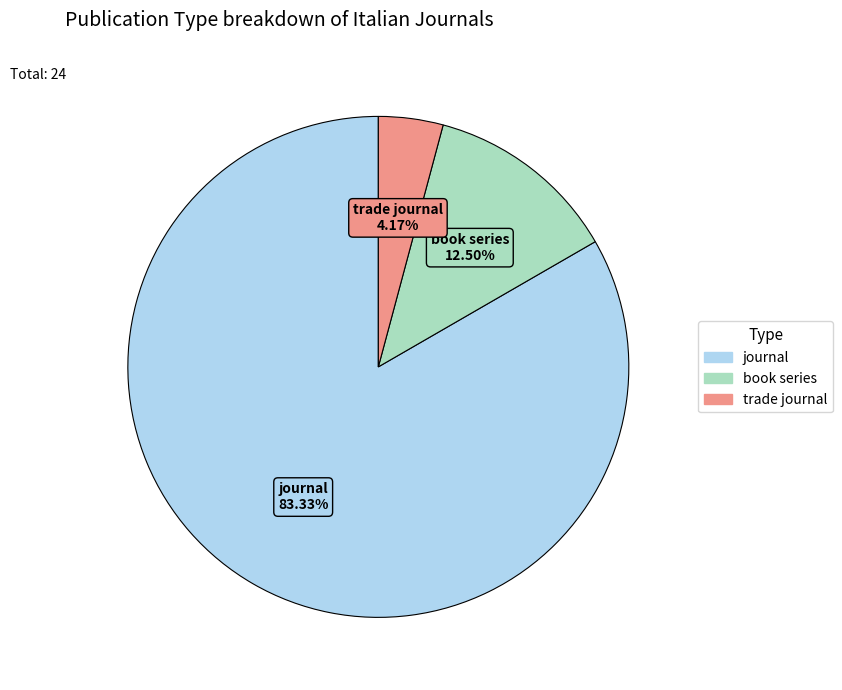

Rank the categories by value from lowest to highest.

trade journal, book series, journal